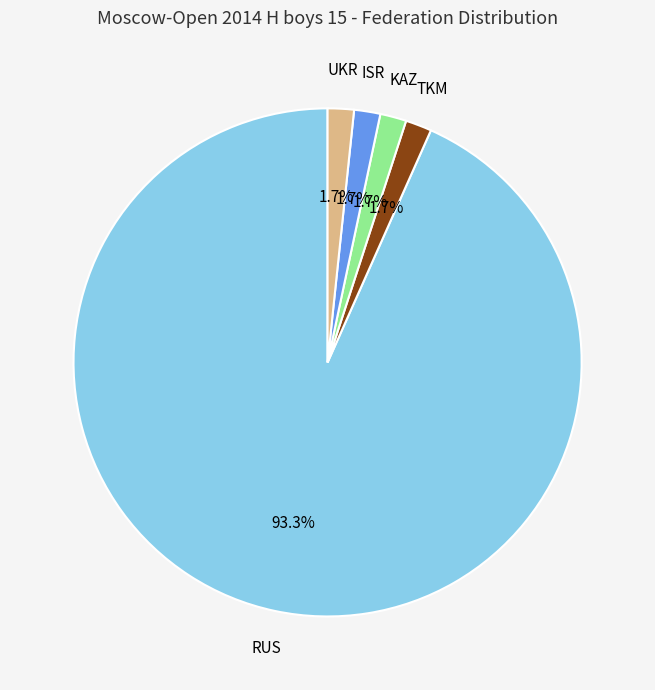

Is there a majority slice in this chart?

Yes